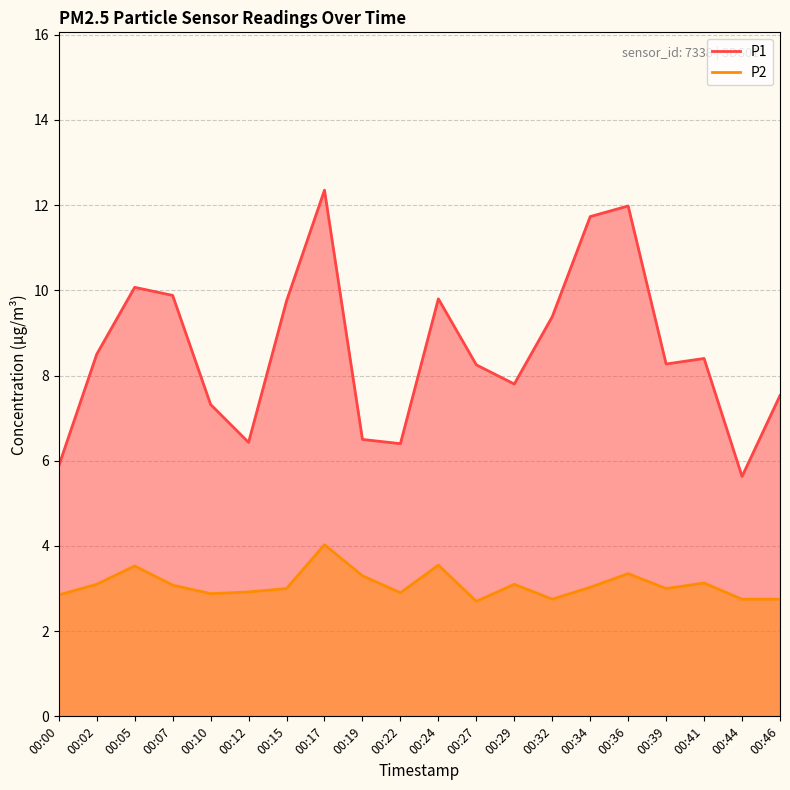

Which series has the largest total across all categories?

P1